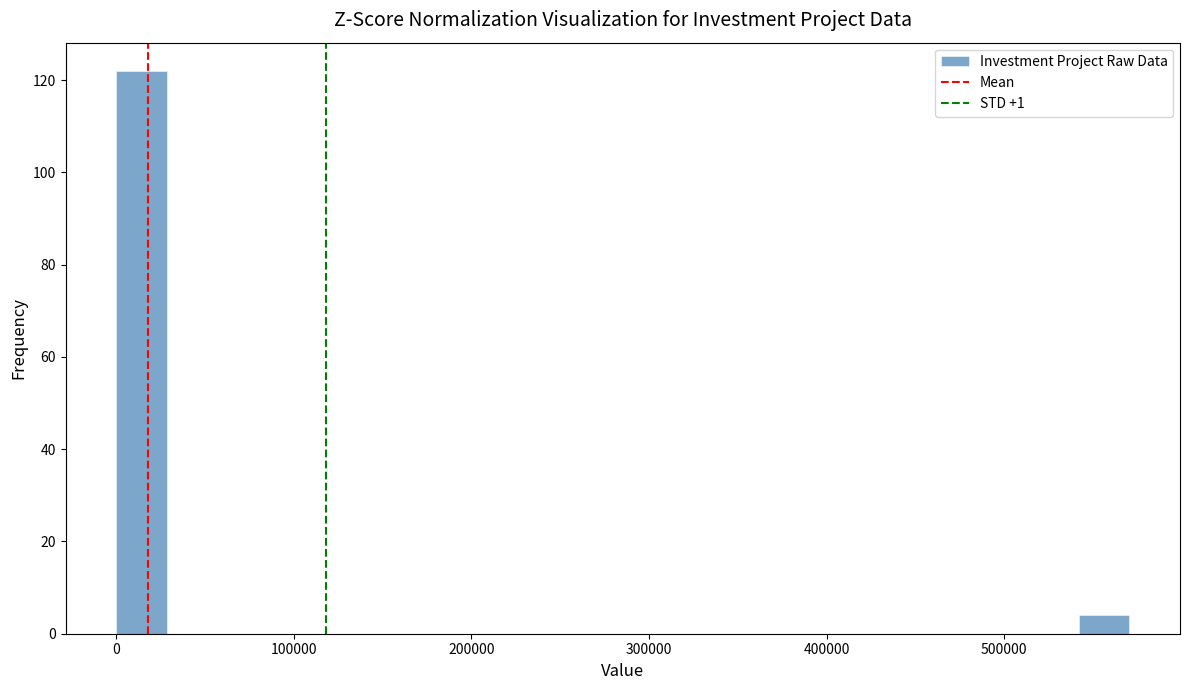

Read against the x-axis, roughly where is the centre of the tallest bar?

10000